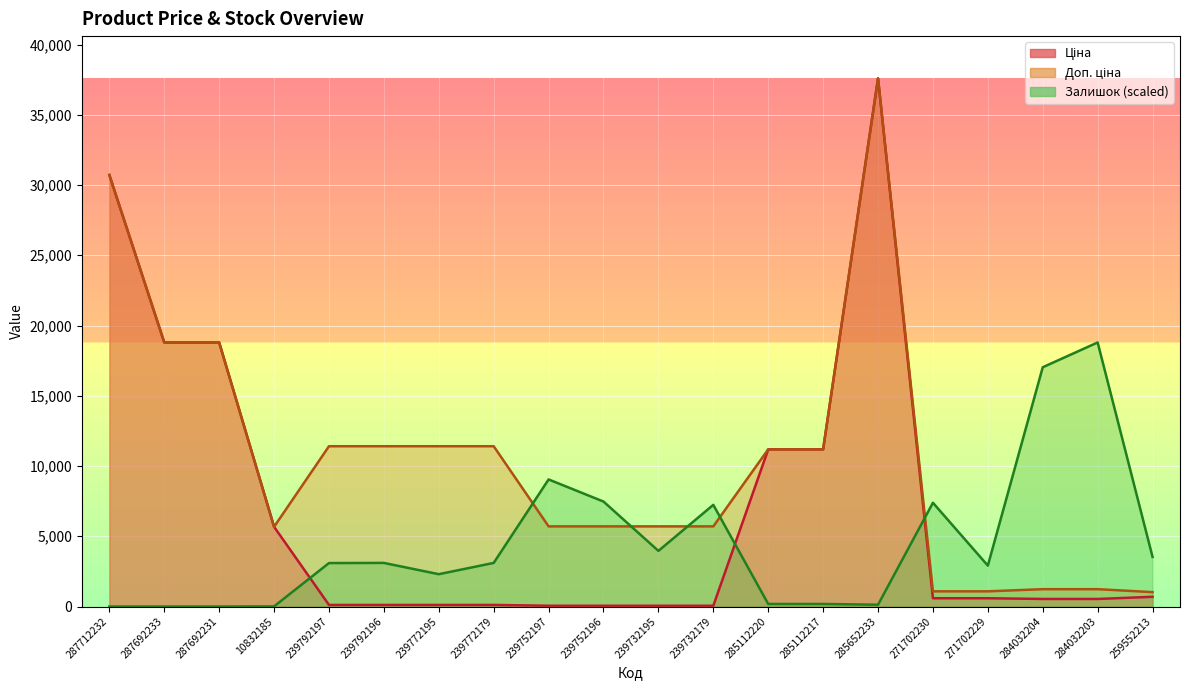

Which has a higher value, 10832185 or 287692231?

287692231